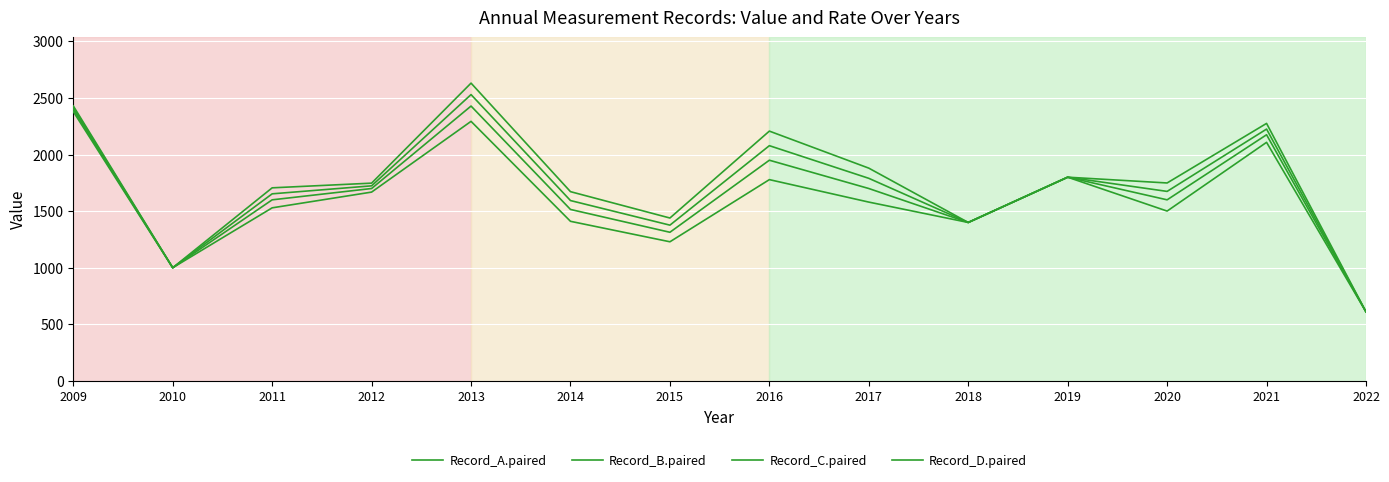

Is this an area chart (filled region under the line)?

No